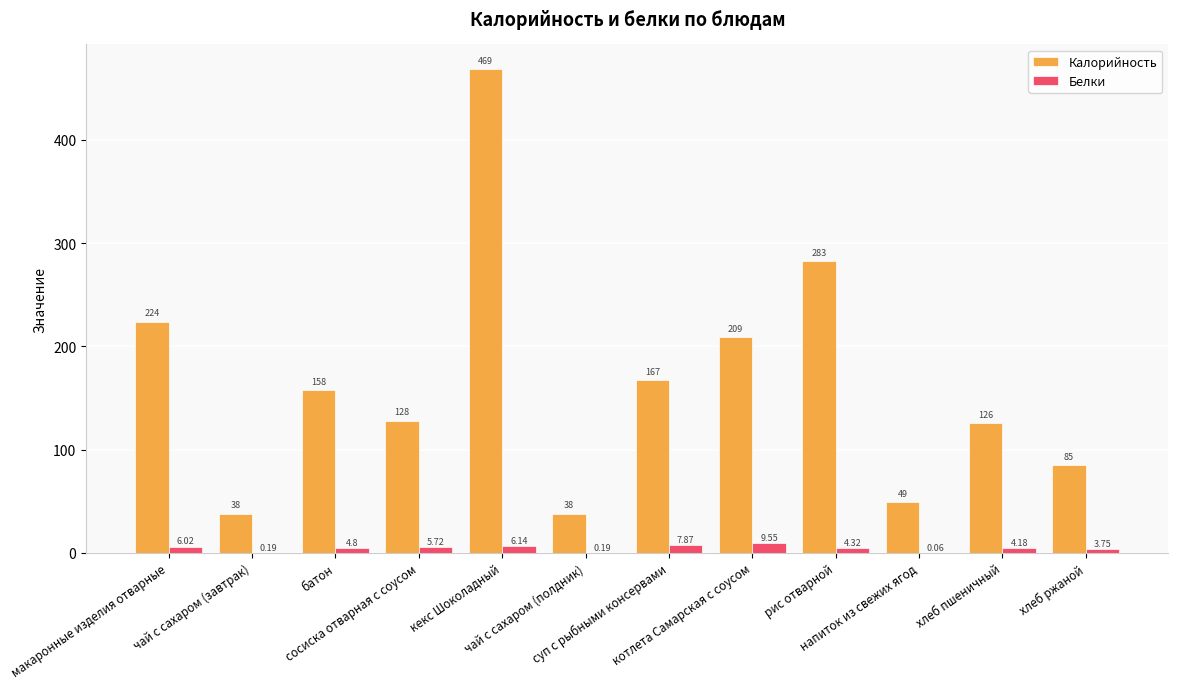

Does the chart contain stacked bars?

No